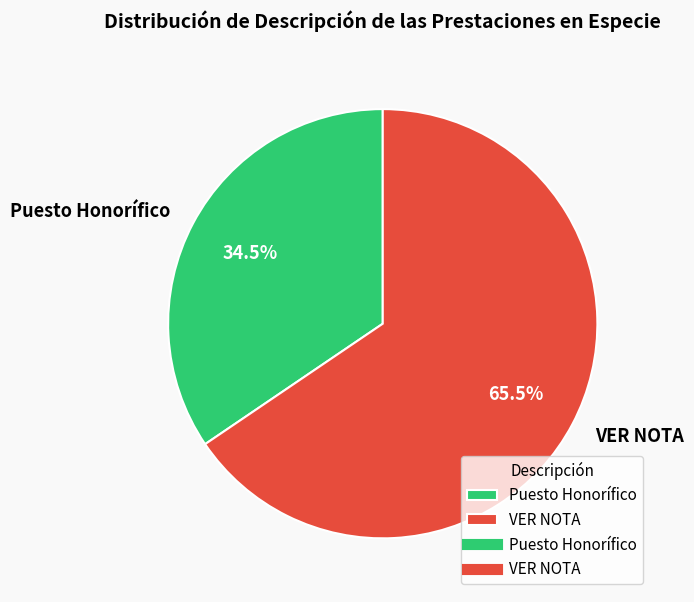

Which category has the biggest portion of the pie?

VER NOTA